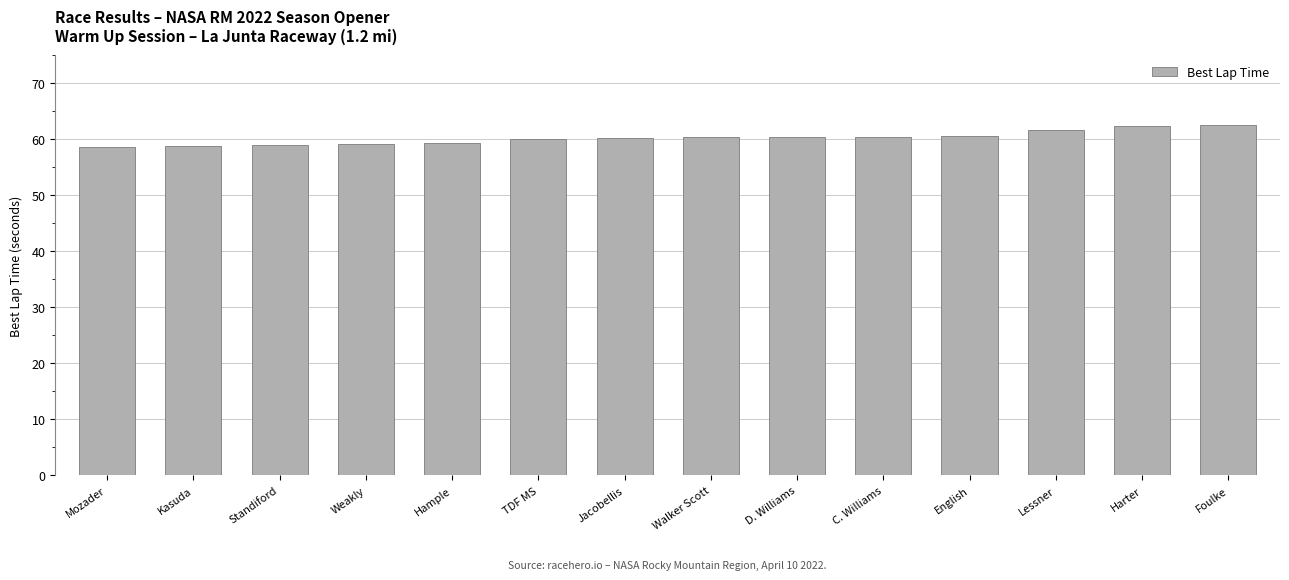

What is the label of the 4th bar from the right?

English